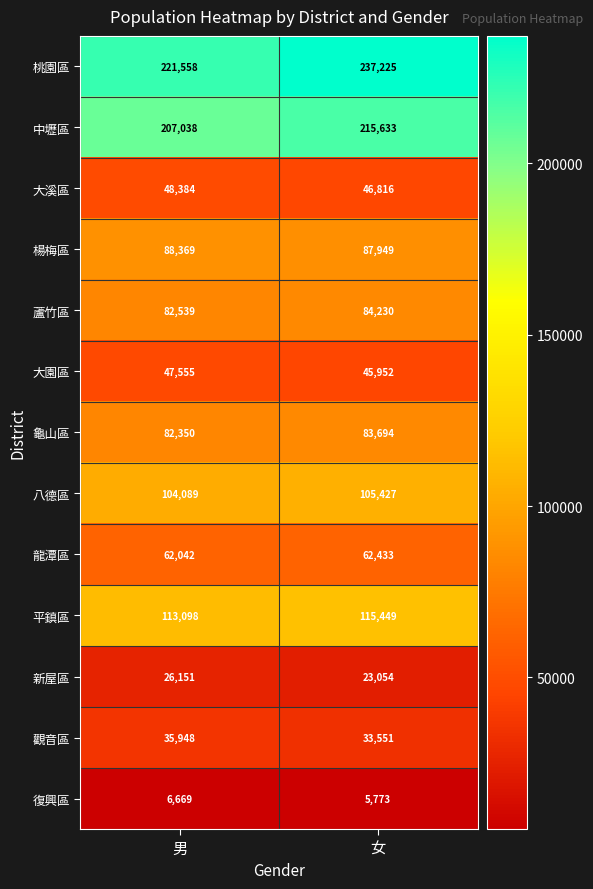

At which category does the chart reach its peak across all series?

女